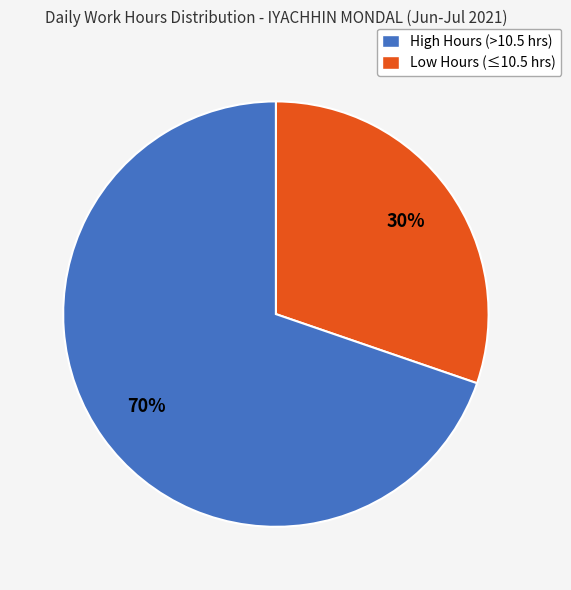

Is there a majority slice in this chart?

Yes